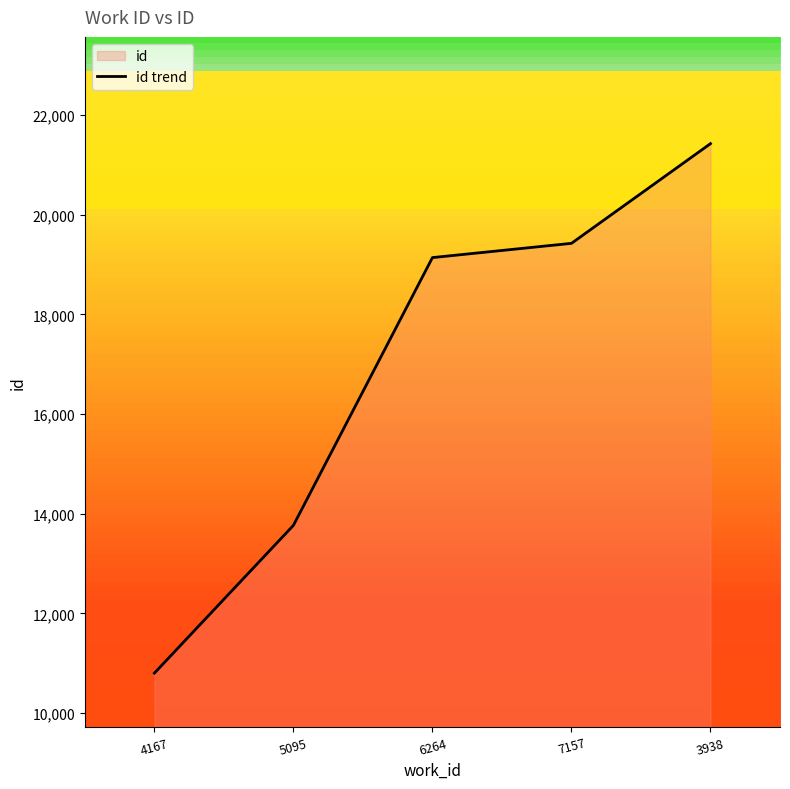

Is it true that the value at 6264 is 32821?

False